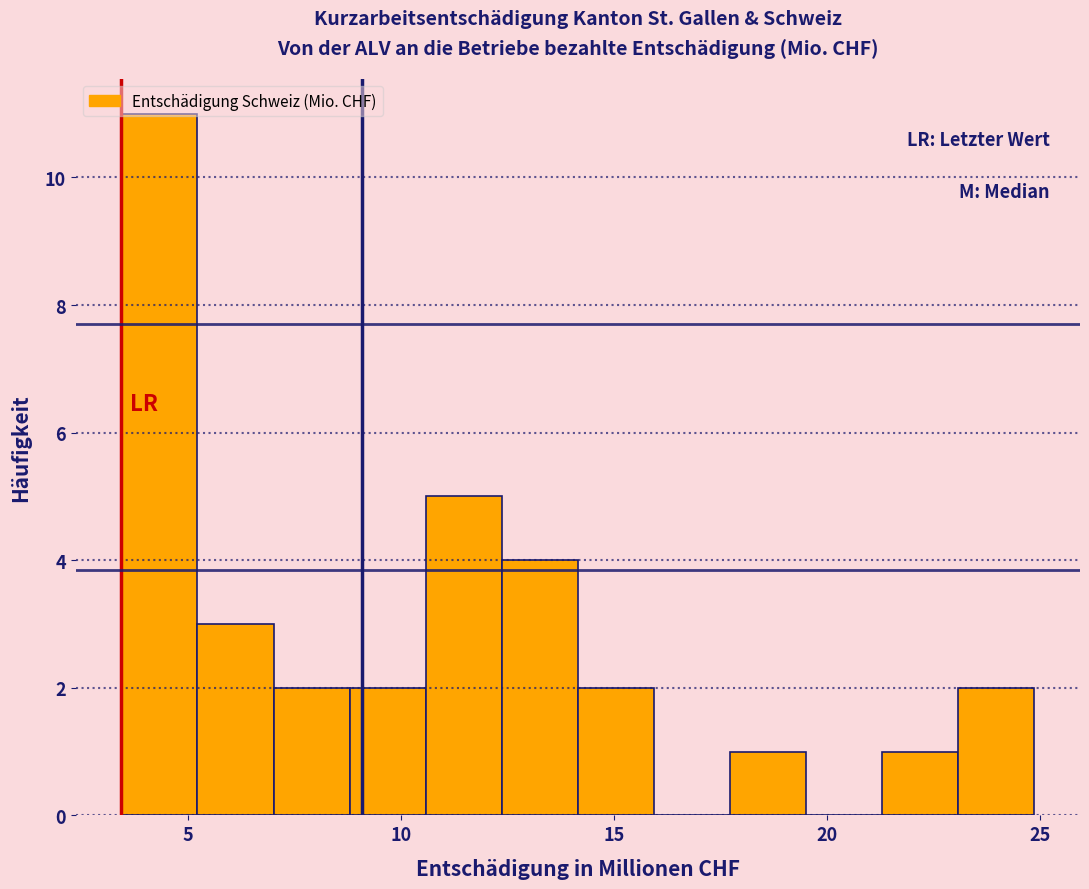

Read against the x-axis, roughly where is the centre of the tallest bar?

4.5